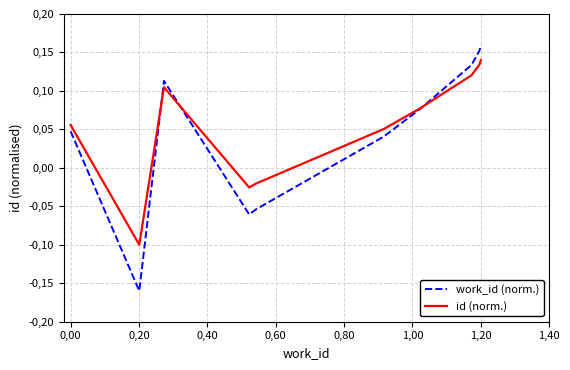

What is the label of the 9th point from the right?

0,00